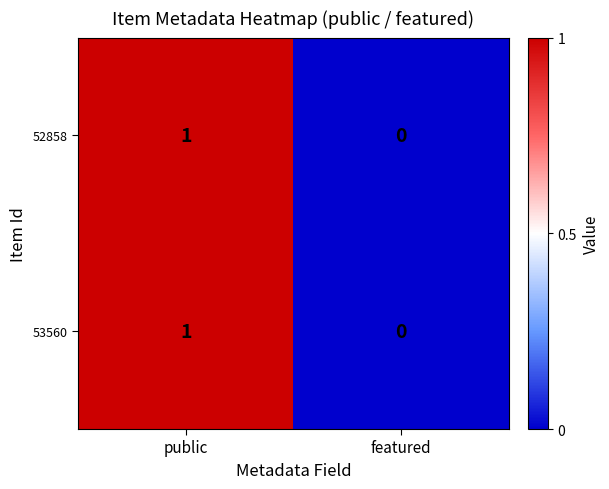

At which label is 53560 closest to 0?

featured